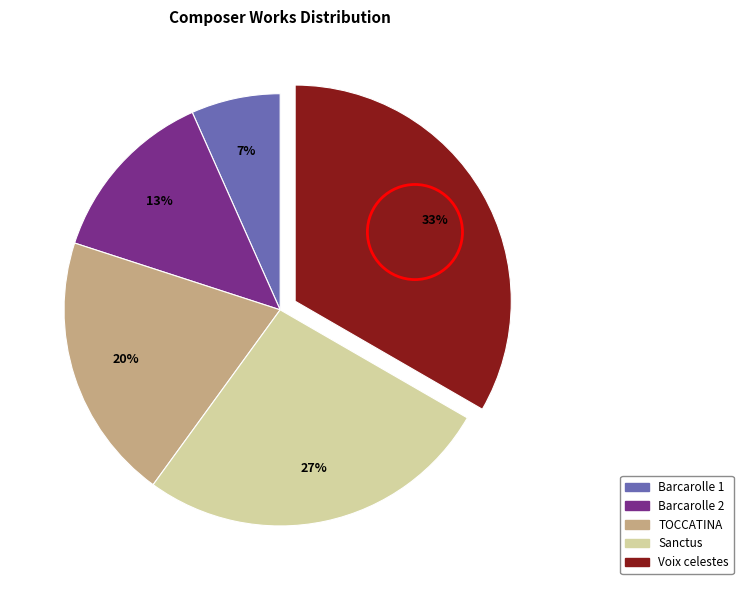

Does any single category account for the majority?

No